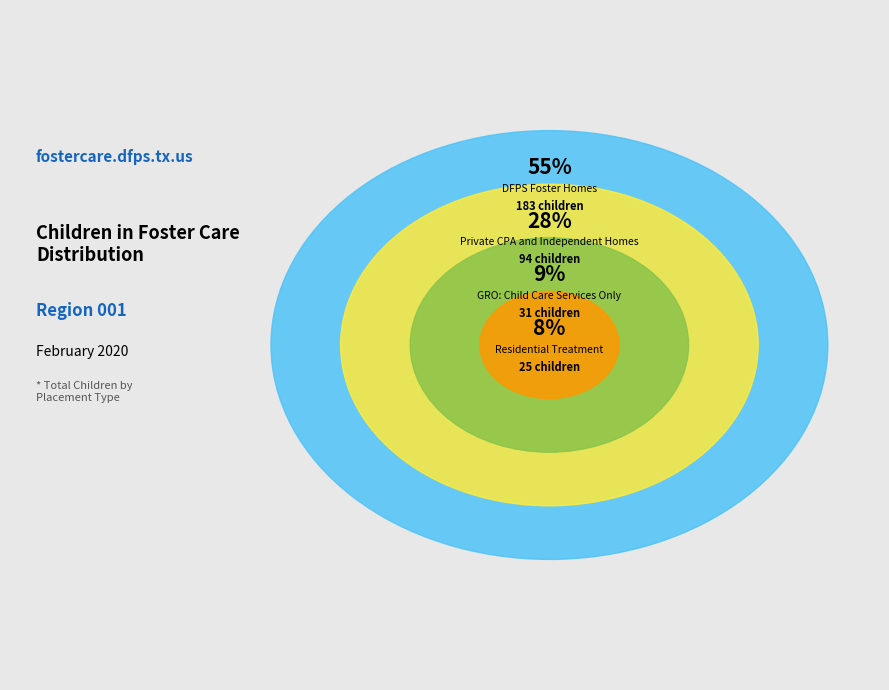

Is the sum of Residential Treatment and GRO: Child Care Services Only greater than half?

No